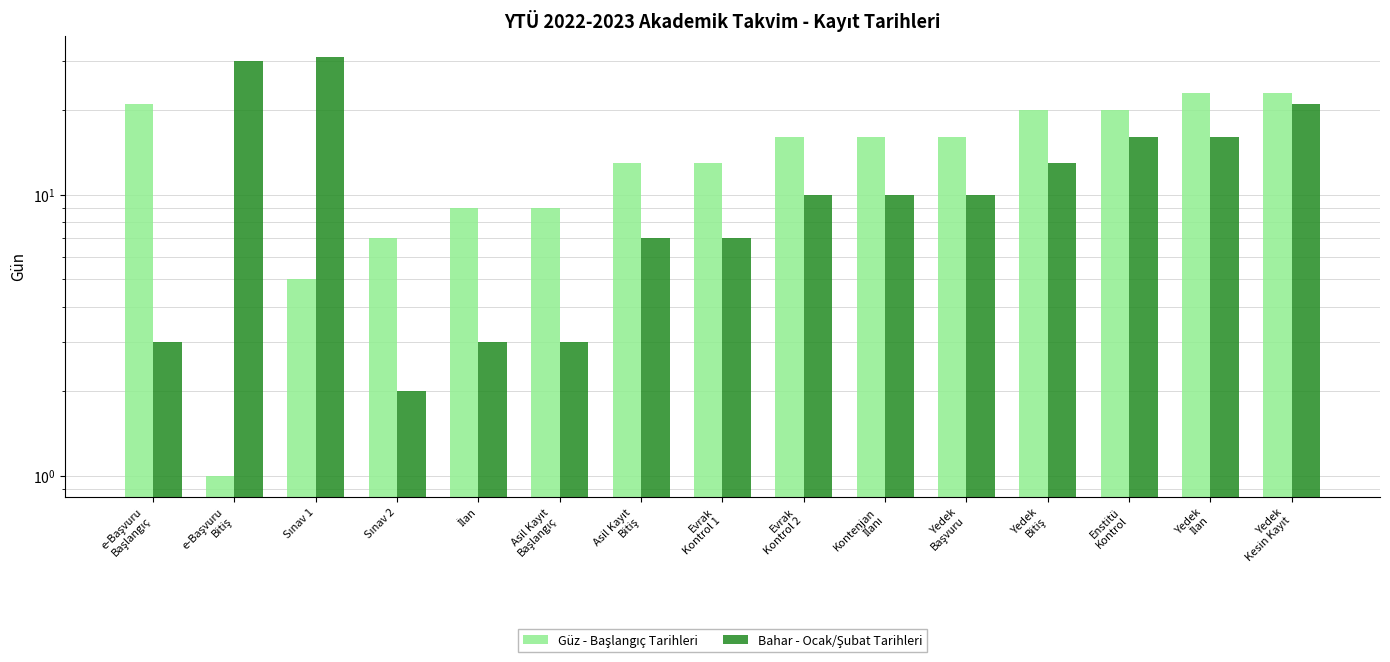

List the series in order of their overall mean, highest first.

Güz - Başlangıç Tarihleri, Bahar - Ocak/Şubat Tarihleri